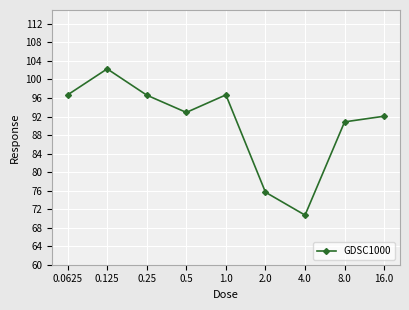

What is the change in value from 0.25 to 2.0?

-21.0